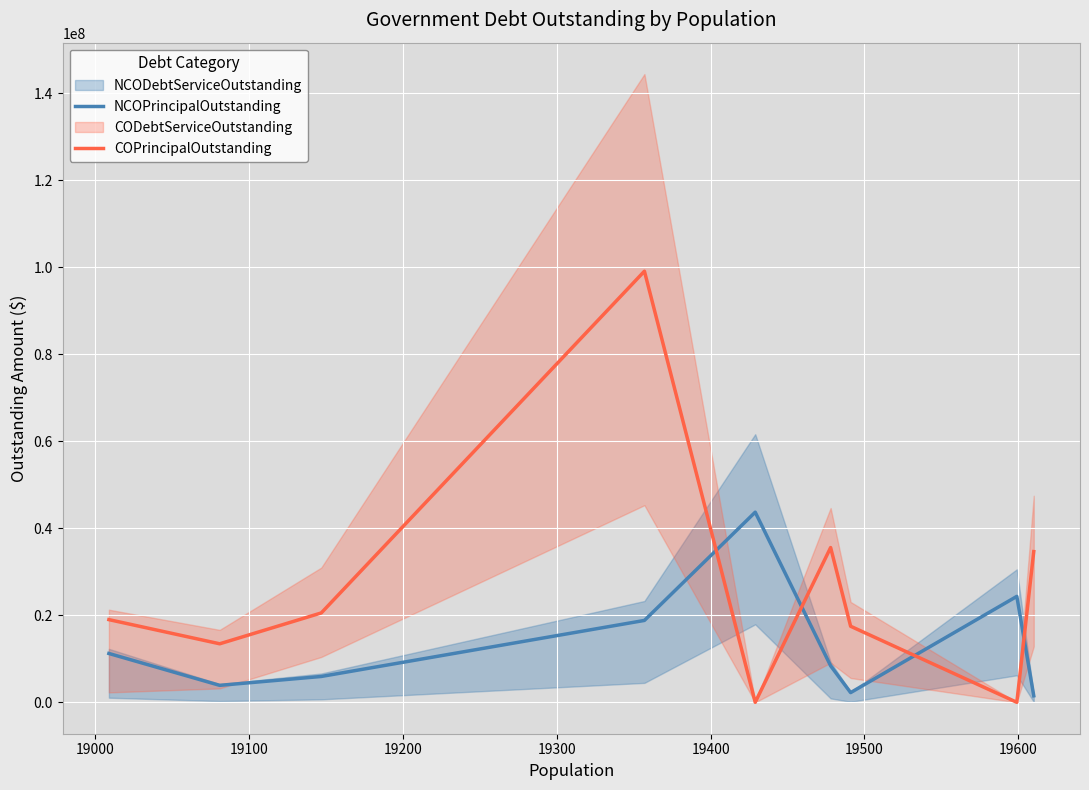

True or false: COPrincipalOutstanding and NCOPrincipalOutstanding intersect in this chart.

True